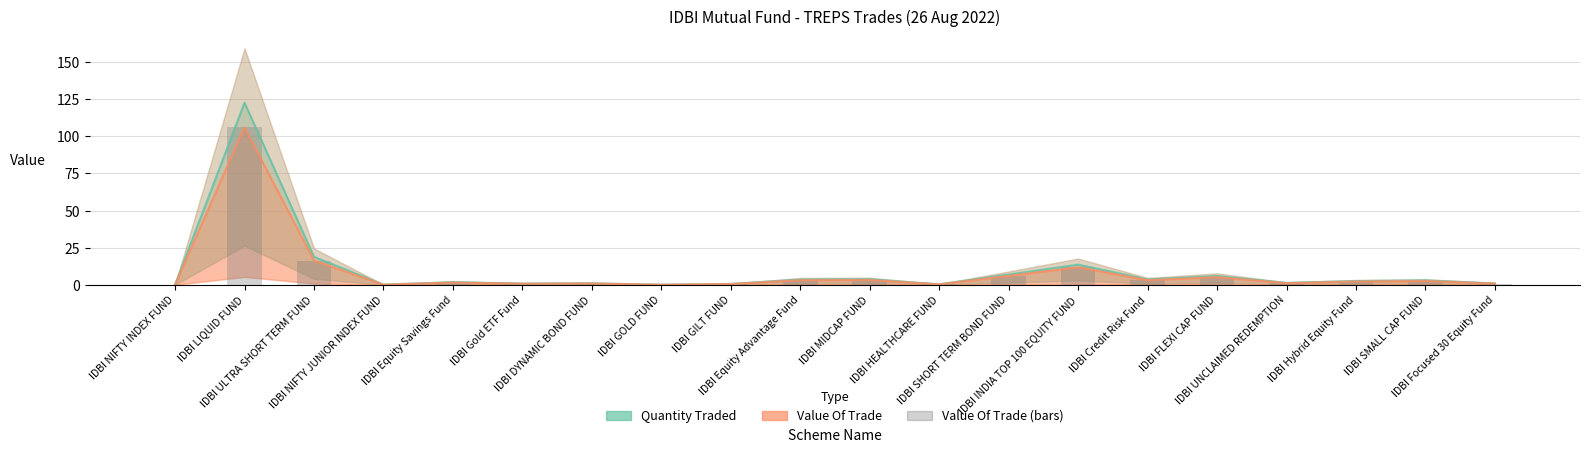

List the series in order of their peak value, lowest first.

Value Of Trade (line), Value Of Trade (bars), Quantity Traded (line)